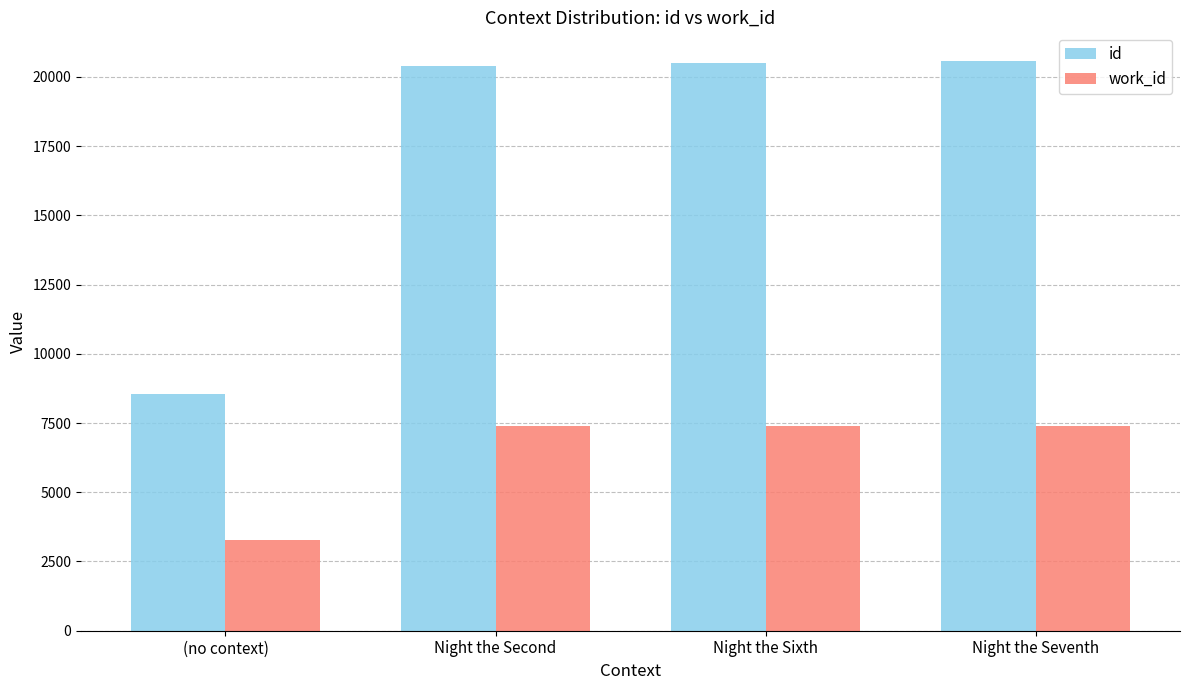

Read the work_id value at Night the Seventh, to the nearest 10.

7410